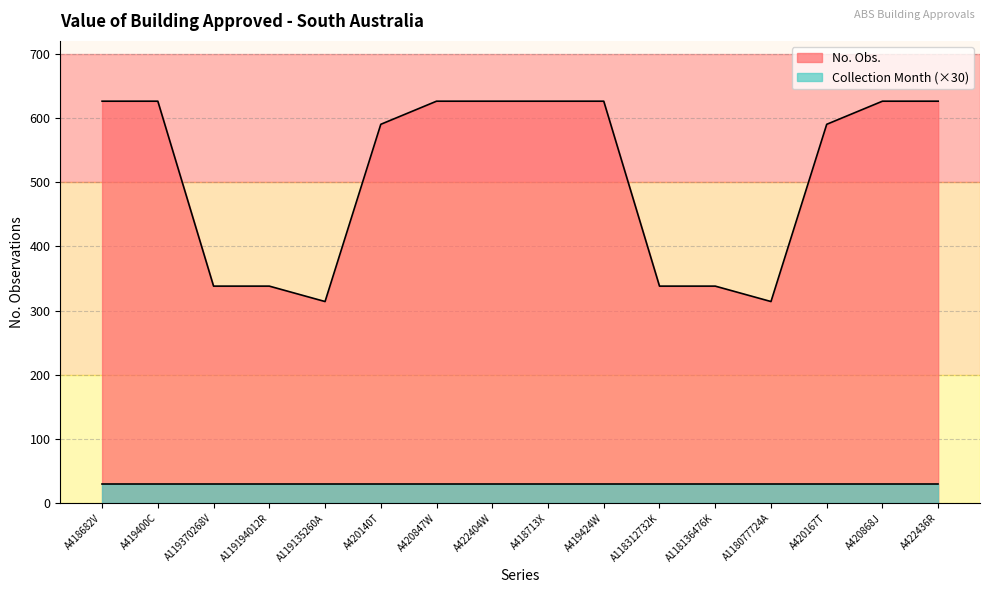

What is the minimum value shown in the chart?

30